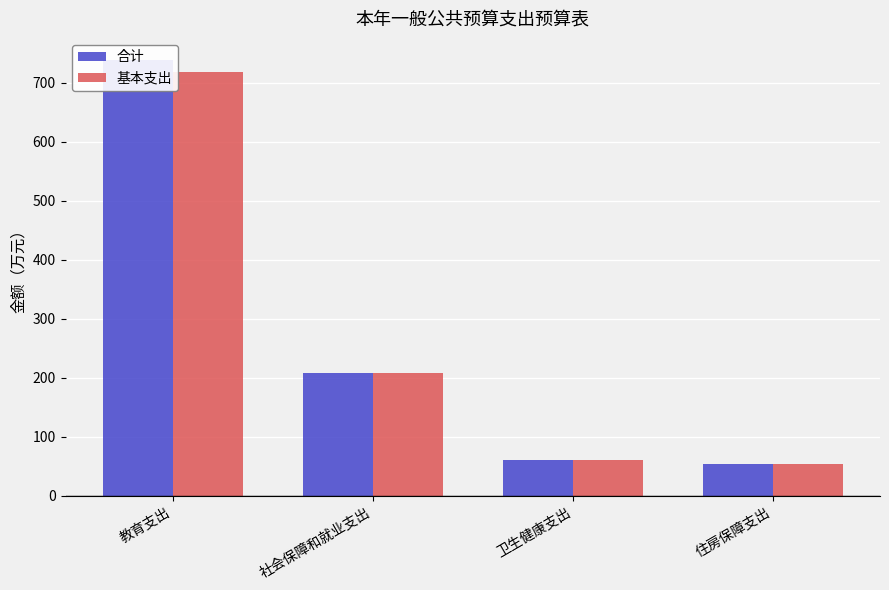

Which series has the largest range (max minus min)?

合计